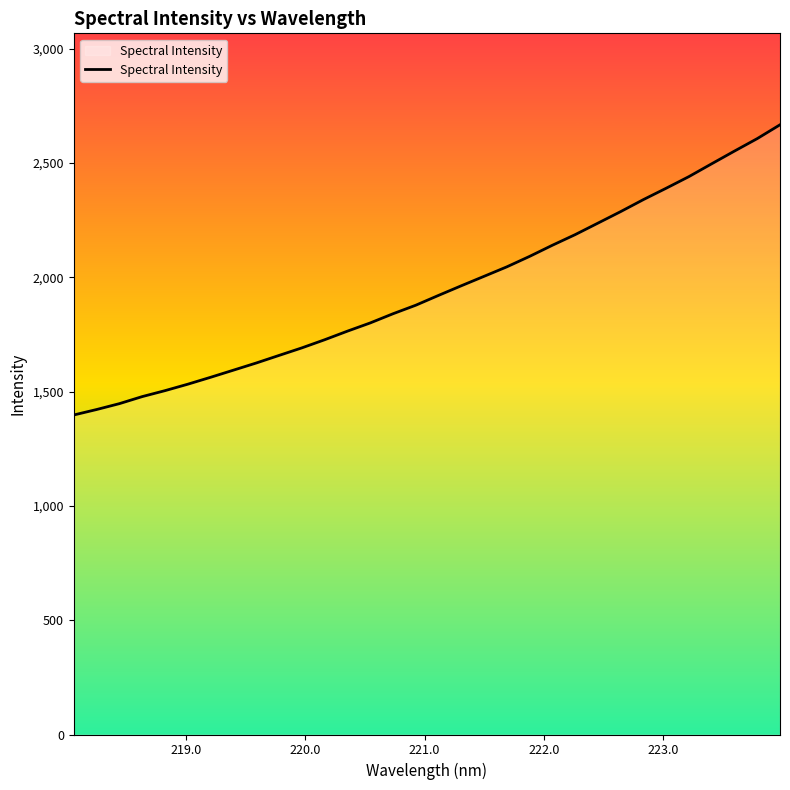

What is the difference between the maximum and minimum values?

1269.1